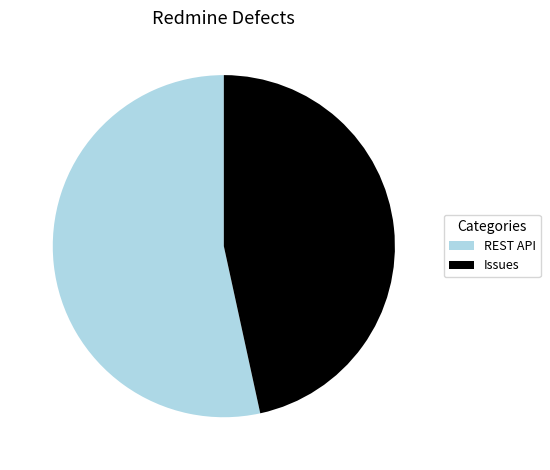

Which slice is the smallest?

Issues